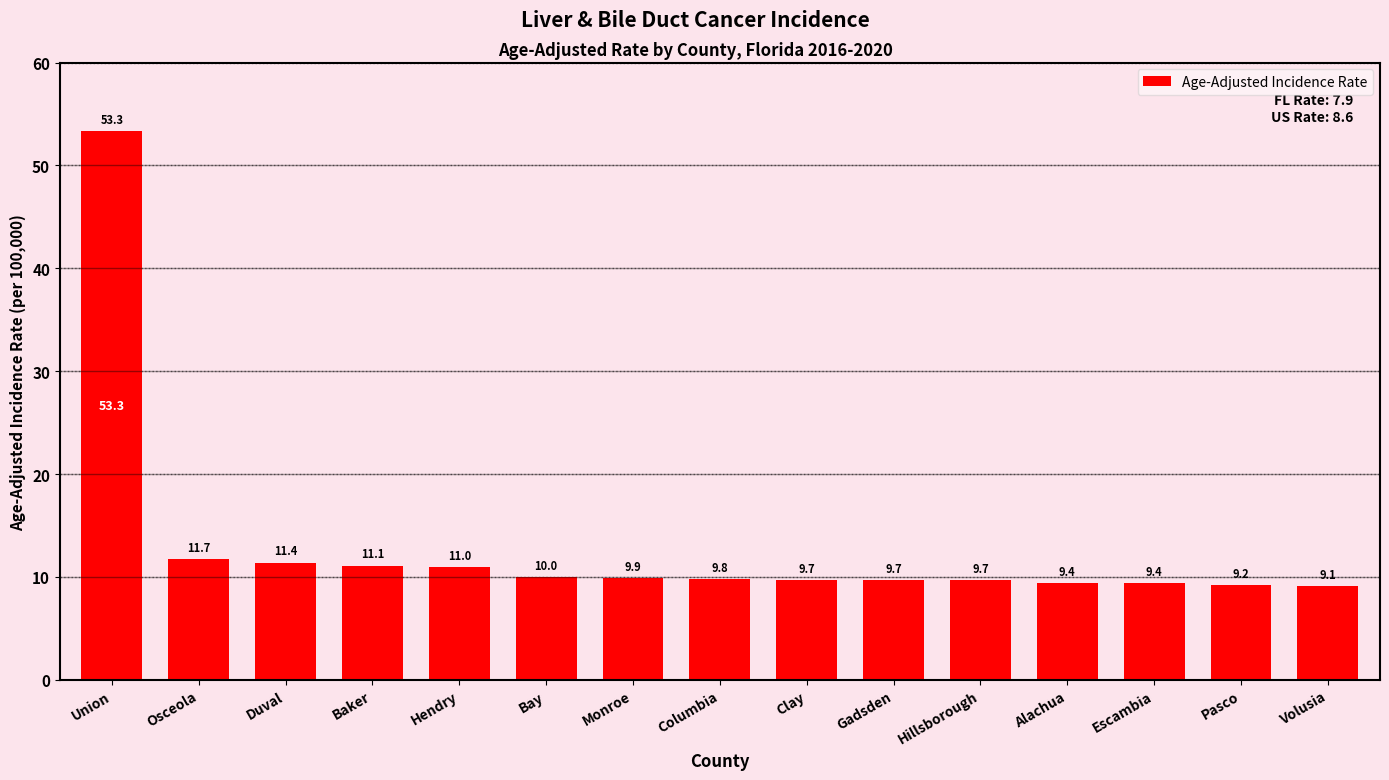

What is the difference between the values at Baker and Pasco?

1.9